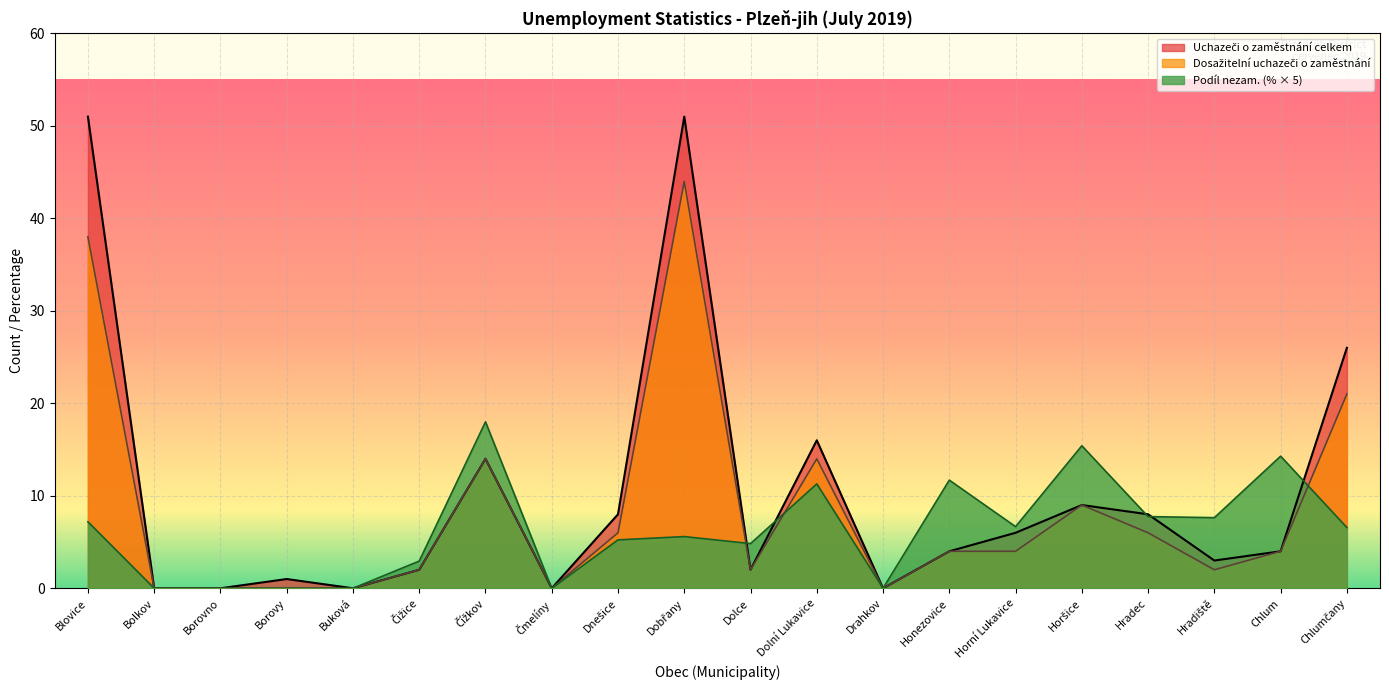

True or false: Uchazeči o zaměstnání celkem and Dosažitelní uchazeči o zaměstnání intersect in this chart.

False